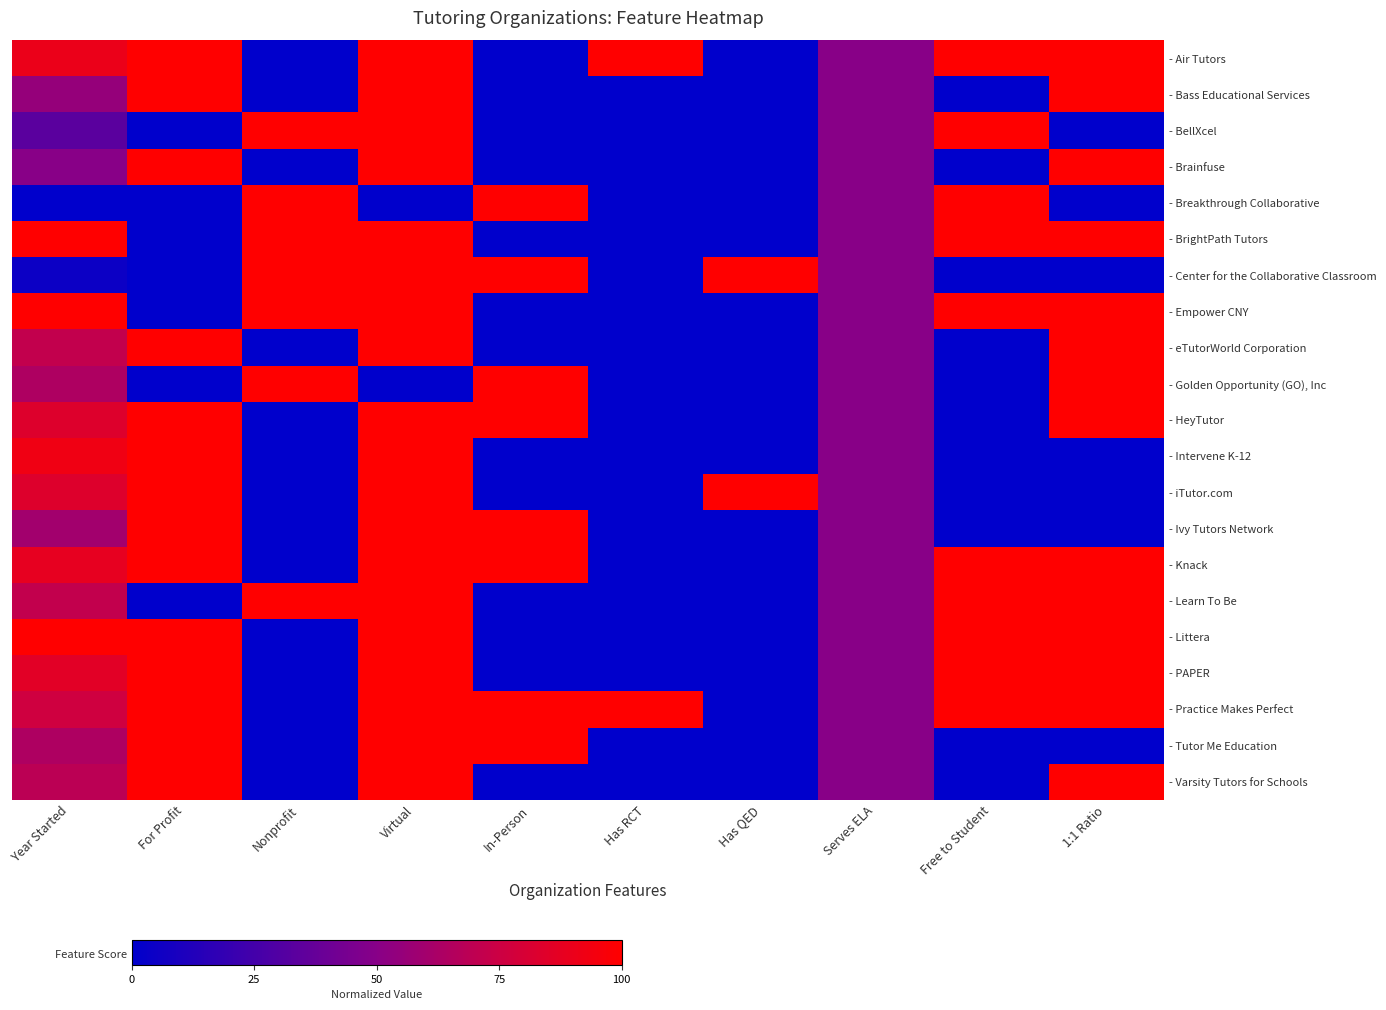

Reading right to left, extract all data points from this chart.

- Air Tutors: 1:1 Ratio=1.0	Free to Student=1.0	Serves ELA=0.5	Has QED=0.0	Has RCT=1.0	In-Person=0.0	Virtual=1.0	Nonprofit=0.0	For Profit=1.0	Year Started=0.9
- Bass Educational Services: 1:1 Ratio=1.0	Free to Student=0.0	Serves ELA=0.5	Has QED=0.0	Has RCT=0.0	In-Person=0.0	Virtual=1.0	Nonprofit=0.0	For Profit=1.0	Year Started=0.5
- BellXcel: 1:1 Ratio=0.0	Free to Student=1.0	Serves ELA=0.5	Has QED=0.0	Has RCT=0.0	In-Person=0.0	Virtual=1.0	Nonprofit=1.0	For Profit=0.0	Year Started=0.3
- Brainfuse: 1:1 Ratio=1.0	Free to Student=0.0	Serves ELA=0.5	Has QED=0.0	Has RCT=0.0	In-Person=0.0	Virtual=1.0	Nonprofit=0.0	For Profit=1.0	Year Started=0.5
- Breakthrough Collaborative: 1:1 Ratio=0.0	Free to Student=1.0	Serves ELA=0.5	Has QED=0.0	Has RCT=0.0	In-Person=1.0	Virtual=0.0	Nonprofit=1.0	For Profit=0.0	Year Started=0.0
- BrightPath Tutors: 1:1 Ratio=1.0	Free to Student=1.0	Serves ELA=0.5	Has QED=0.0	Has RCT=0.0	In-Person=0.0	Virtual=1.0	Nonprofit=1.0	For Profit=0.0	Year Started=1.0
- Center for the Collaborative Classroom: 1:1 Ratio=0.0	Free to Student=0.0	Serves ELA=0.5	Has QED=1.0	Has RCT=0.0	In-Person=1.0	Virtual=1.0	Nonprofit=1.0	For Profit=0.0	Year Started=0.0
- Empower CNY: 1:1 Ratio=1.0	Free to Student=1.0	Serves ELA=0.5	Has QED=0.0	Has RCT=0.0	In-Person=0.0	Virtual=1.0	Nonprofit=1.0	For Profit=0.0	Year Started=1.0
- eTutorWorld Corporation: 1:1 Ratio=1.0	Free to Student=0.0	Serves ELA=0.5	Has QED=0.0	Has RCT=0.0	In-Person=0.0	Virtual=1.0	Nonprofit=0.0	For Profit=1.0	Year Started=0.7
- Golden Opportunity (GO), Inc: 1:1 Ratio=1.0	Free to Student=0.0	Serves ELA=0.5	Has QED=0.0	Has RCT=0.0	In-Person=1.0	Virtual=0.0	Nonprofit=1.0	For Profit=0.0	Year Started=0.6
- HeyTutor: 1:1 Ratio=1.0	Free to Student=0.0	Serves ELA=0.5	Has QED=0.0	Has RCT=0.0	In-Person=1.0	Virtual=1.0	Nonprofit=0.0	For Profit=1.0	Year Started=0.8
- Intervene K-12: 1:1 Ratio=0.0	Free to Student=0.0	Serves ELA=0.5	Has QED=0.0	Has RCT=0.0	In-Person=0.0	Virtual=1.0	Nonprofit=0.0	For Profit=1.0	Year Started=0.9
- iTutor.com: 1:1 Ratio=0.0	Free to Student=0.0	Serves ELA=0.5	Has QED=1.0	Has RCT=0.0	In-Person=0.0	Virtual=1.0	Nonprofit=0.0	For Profit=1.0	Year Started=0.8
- Ivy Tutors Network: 1:1 Ratio=0.0	Free to Student=0.0	Serves ELA=0.5	Has QED=0.0	Has RCT=0.0	In-Person=1.0	Virtual=1.0	Nonprofit=0.0	For Profit=1.0	Year Started=0.6
- Knack: 1:1 Ratio=1.0	Free to Student=1.0	Serves ELA=0.5	Has QED=0.0	Has RCT=0.0	In-Person=1.0	Virtual=1.0	Nonprofit=0.0	For Profit=1.0	Year Started=0.9
- Learn To Be: 1:1 Ratio=1.0	Free to Student=1.0	Serves ELA=0.5	Has QED=0.0	Has RCT=0.0	In-Person=0.0	Virtual=1.0	Nonprofit=1.0	For Profit=0.0	Year Started=0.7
- Littera: 1:1 Ratio=1.0	Free to Student=1.0	Serves ELA=0.5	Has QED=0.0	Has RCT=0.0	In-Person=0.0	Virtual=1.0	Nonprofit=0.0	For Profit=1.0	Year Started=1.0
- PAPER: 1:1 Ratio=1.0	Free to Student=1.0	Serves ELA=0.5	Has QED=0.0	Has RCT=0.0	In-Person=0.0	Virtual=1.0	Nonprofit=0.0	For Profit=1.0	Year Started=0.9
- Practice Makes Perfect: 1:1 Ratio=1.0	Free to Student=1.0	Serves ELA=0.5	Has QED=0.0	Has RCT=1.0	In-Person=1.0	Virtual=1.0	Nonprofit=0.0	For Profit=1.0	Year Started=0.8
- Tutor Me Education: 1:1 Ratio=0.0	Free to Student=0.0	Serves ELA=0.5	Has QED=0.0	Has RCT=0.0	In-Person=1.0	Virtual=1.0	Nonprofit=0.0	For Profit=1.0	Year Started=0.6
- Varsity Tutors for Schools: 1:1 Ratio=1.0	Free to Student=0.0	Serves ELA=0.5	Has QED=0.0	Has RCT=0.0	In-Person=0.0	Virtual=1.0	Nonprofit=0.0	For Profit=1.0	Year Started=0.7